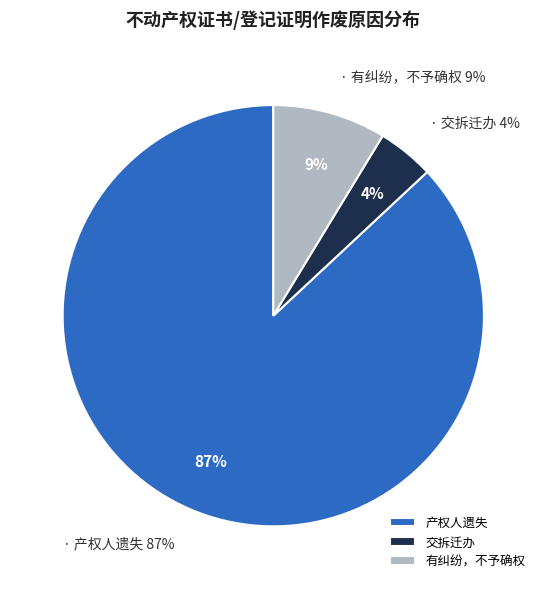

Count the number of slices in the pie.

3